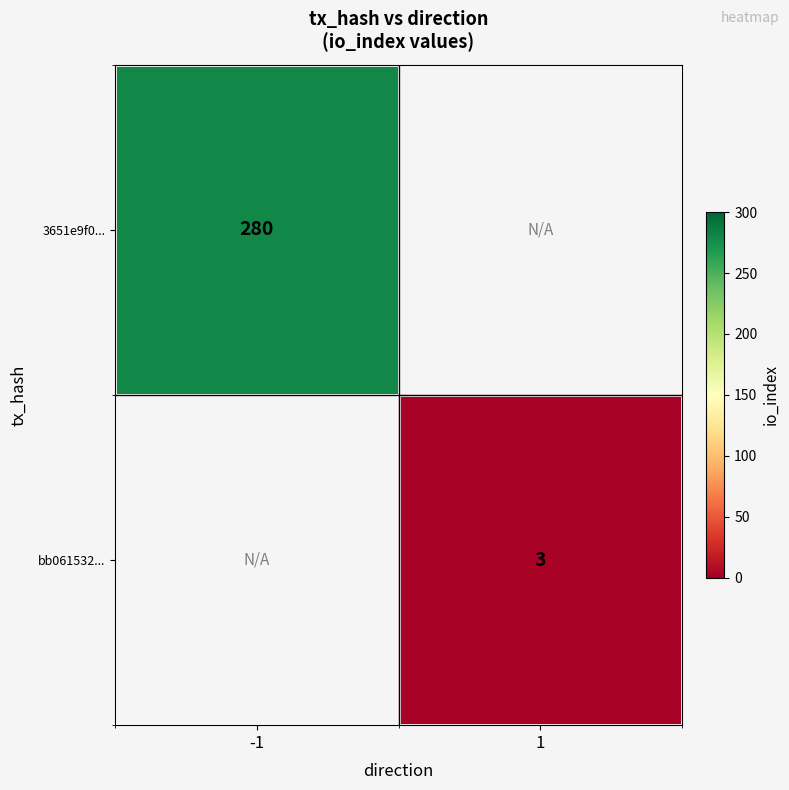

The 3651e9f0... series shows 369 at -1. True or false?

False